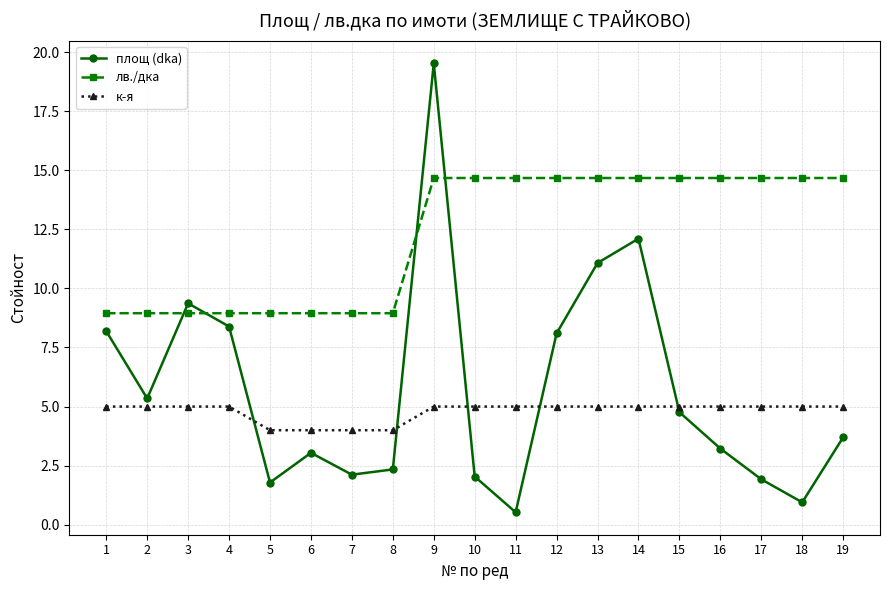

What is the value of the к-я point at the 11th from the left?

5.0